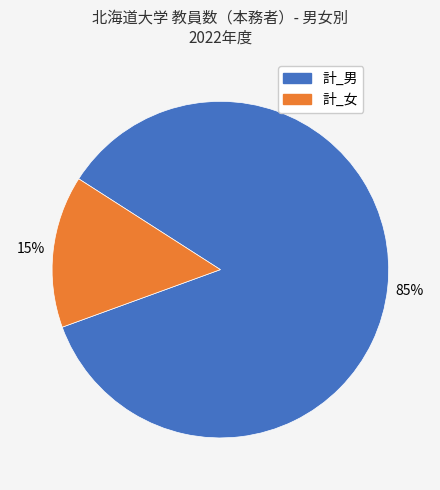

How many segments does this pie chart have?

2